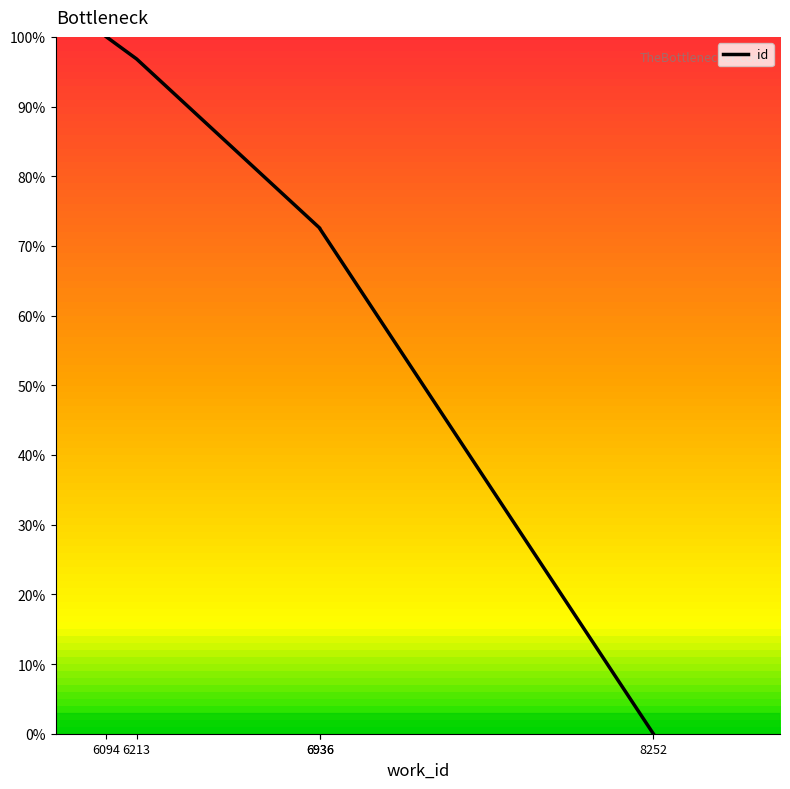

The value at 6094 is 138.9. True or false?

False